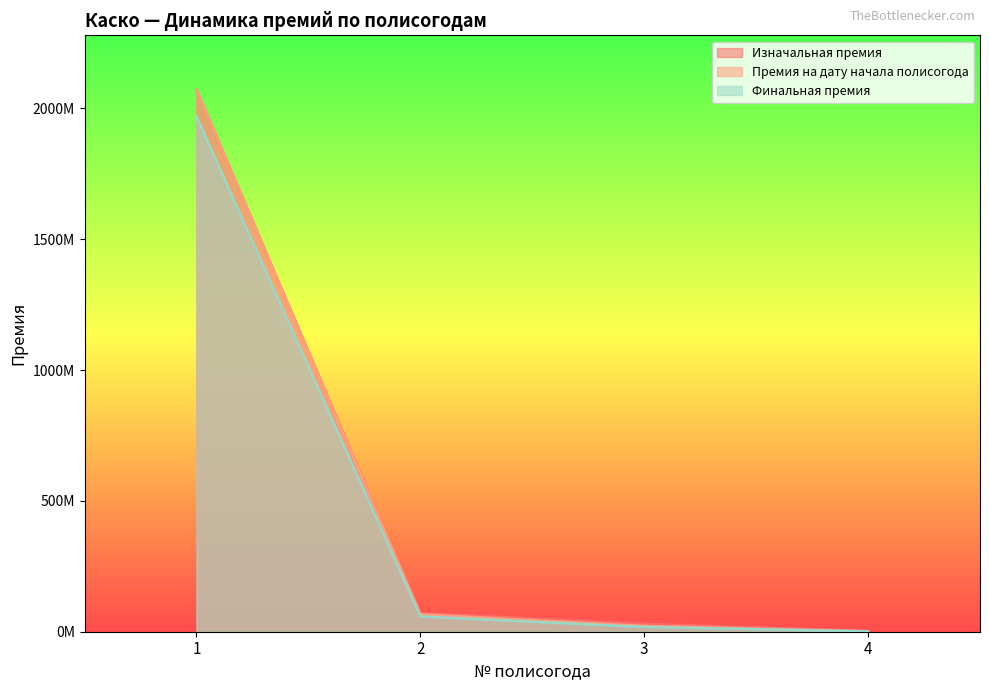

Which label corresponds to the smallest value in the chart?

4